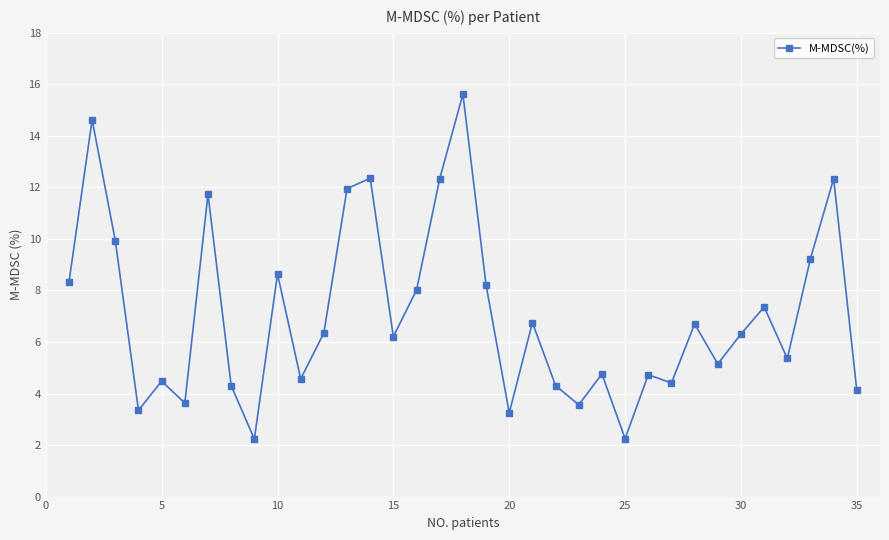

What is the difference between the second highest and second lowest values?

12.4